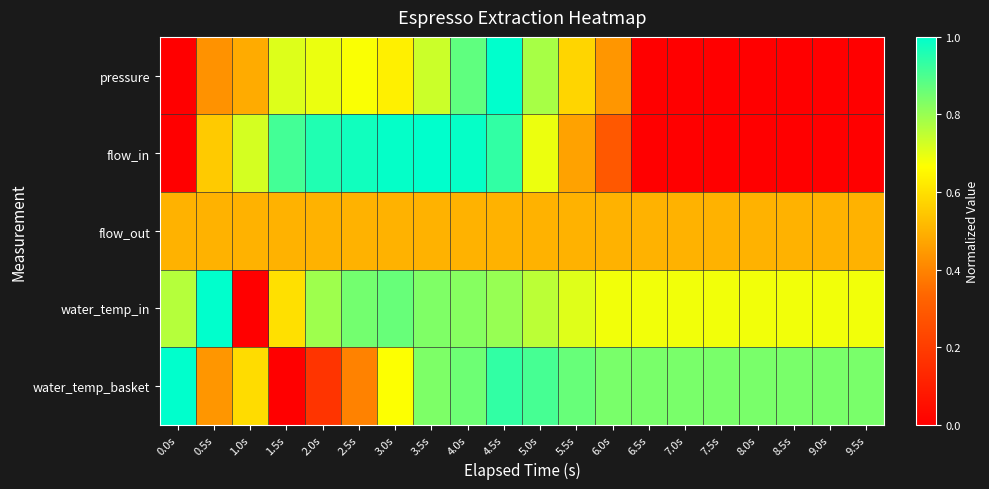

What is the total value across all series at 4.0s?

4.0